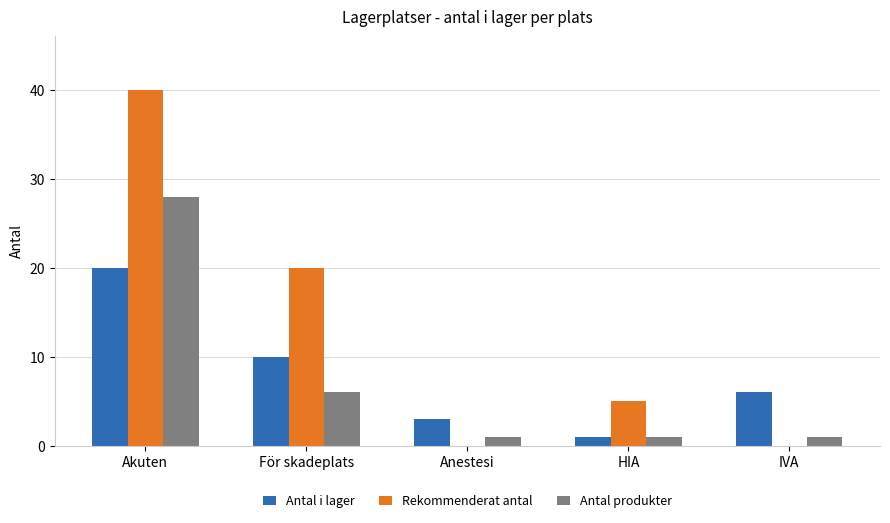

Is the value of Antal i lager at Akuten greater than the value of Rekommenderat antal at Akuten?

No